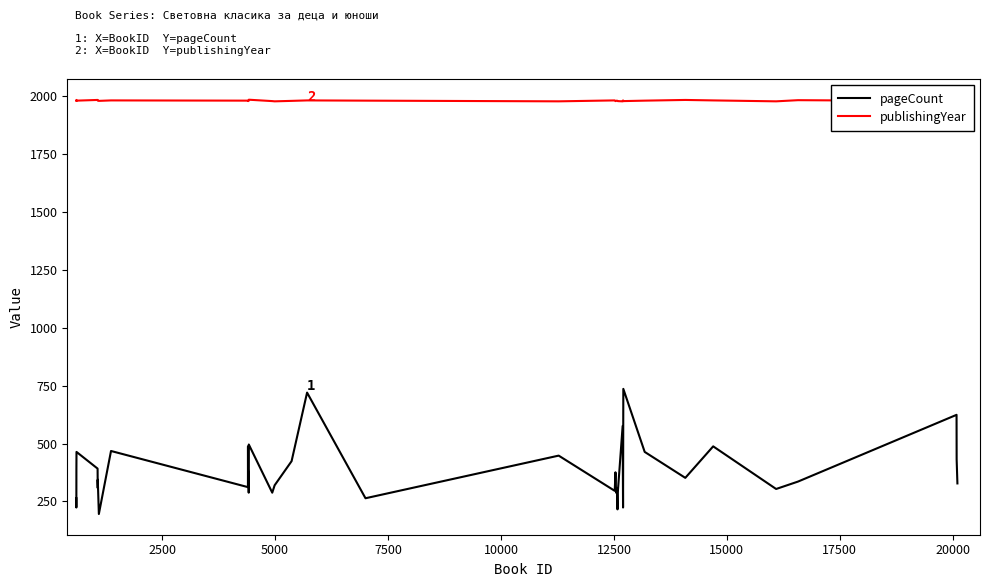

How many interior local valleys does the publishingYear series have?

10